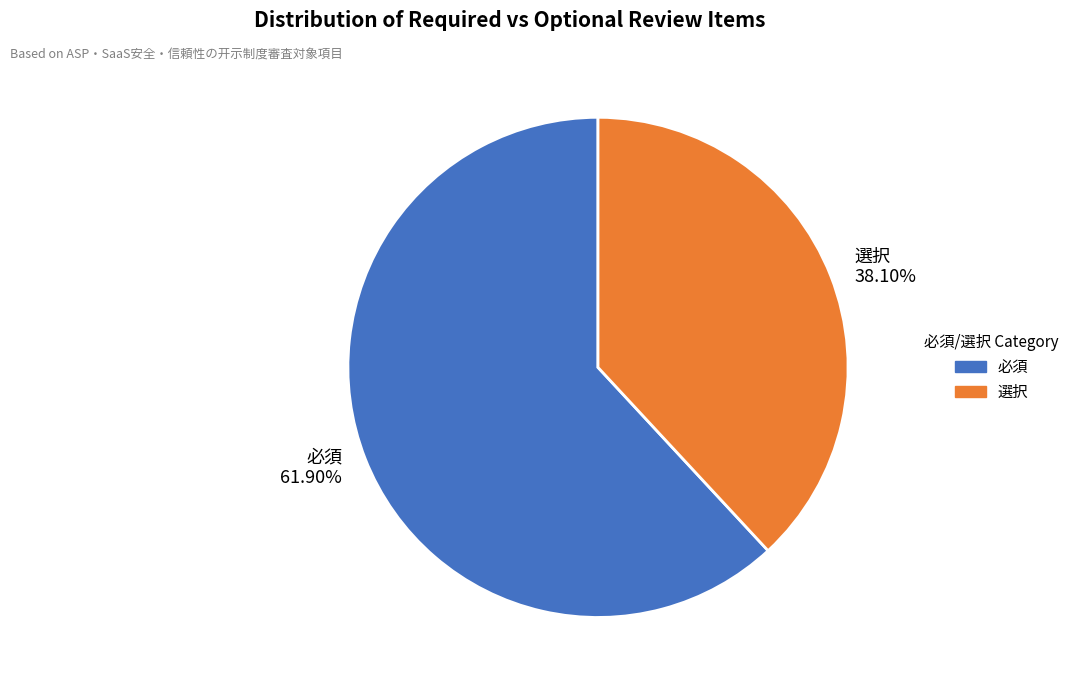

Approximately how many times larger is the value at 選択 compared to 必須?

0.6